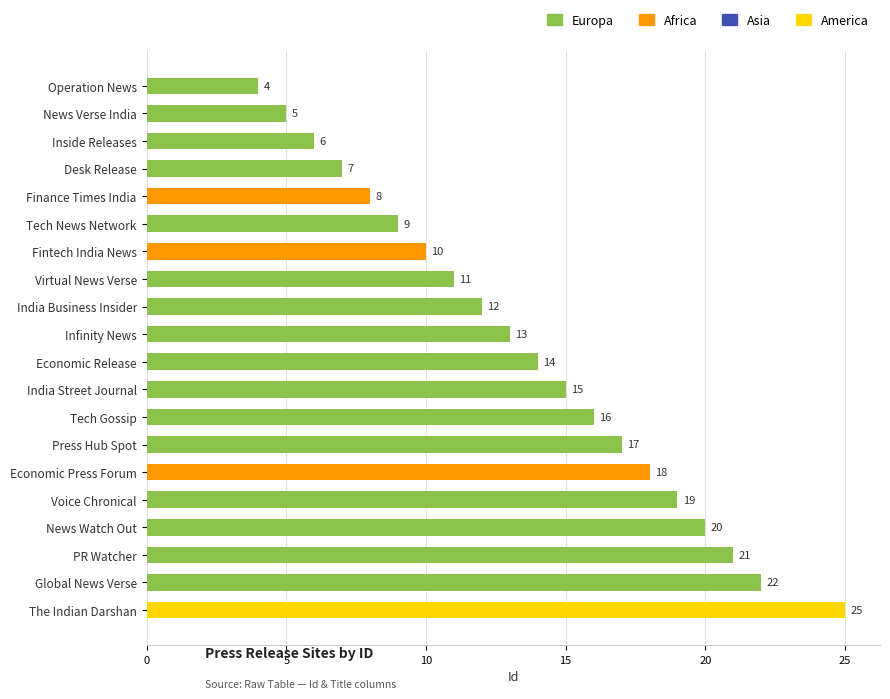

List the labels in order of value, smallest first.

Operation News, News Verse India, Inside Releases, Desk Release, Finance Times India, Tech News Network, Fintech India News, Virtual News Verse, India Business Insider, Infinity News, Economic Release, India Street Journal, Tech Gossip, Press Hub Spot, Economic Press Forum, Voice Chronical, News Watch Out, PR Watcher, Global News Verse, The Indian Darshan